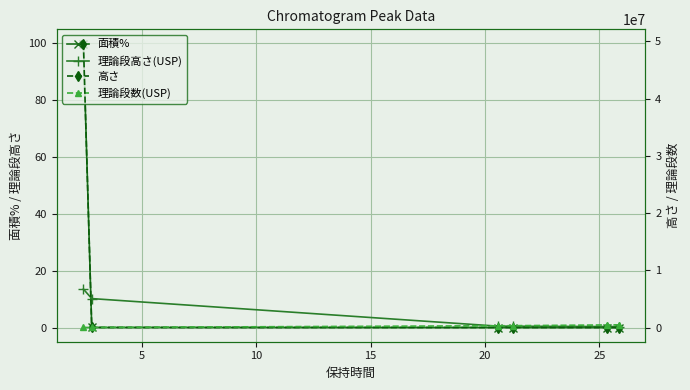

What value does the 高さ series have at 5?

14143.0